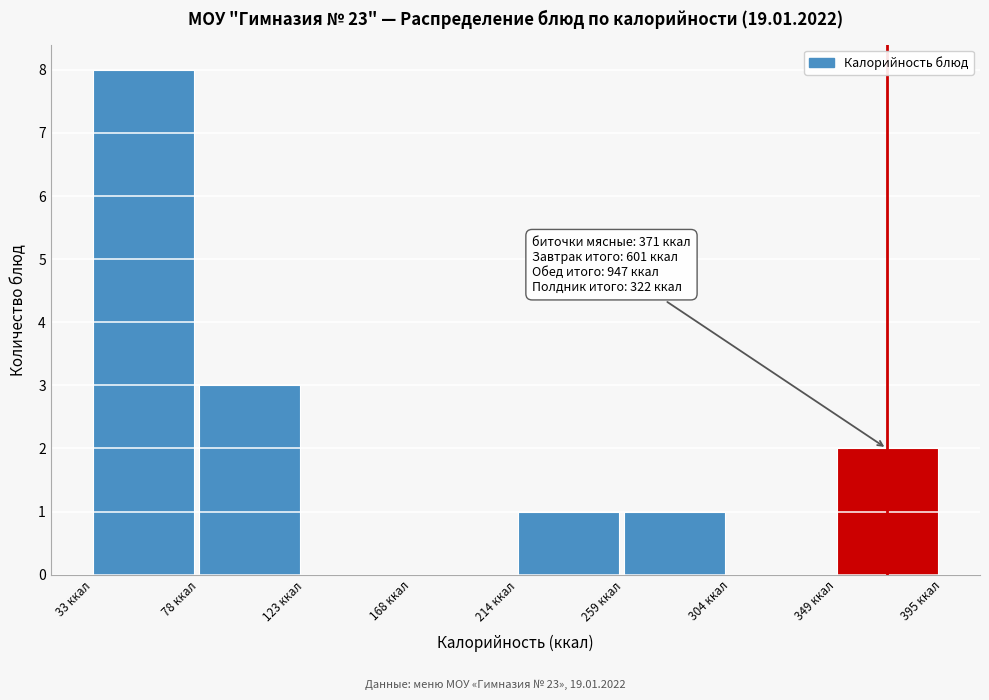

Which range on the x-axis has the tallest bar?

35 to 80